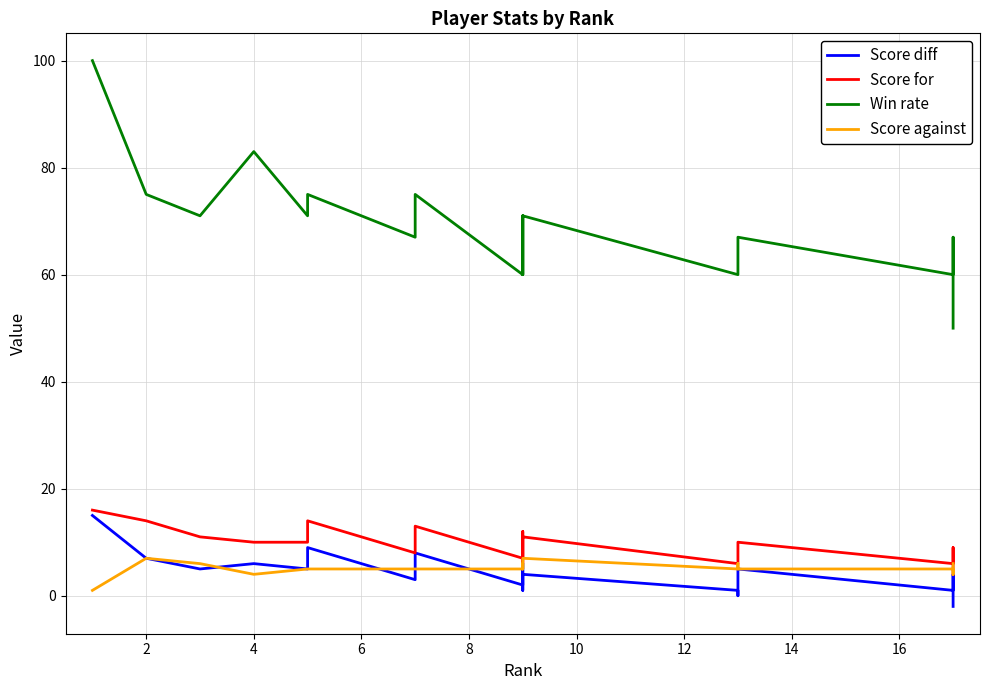

True or false: Score for and Win rate intersect in this chart.

False